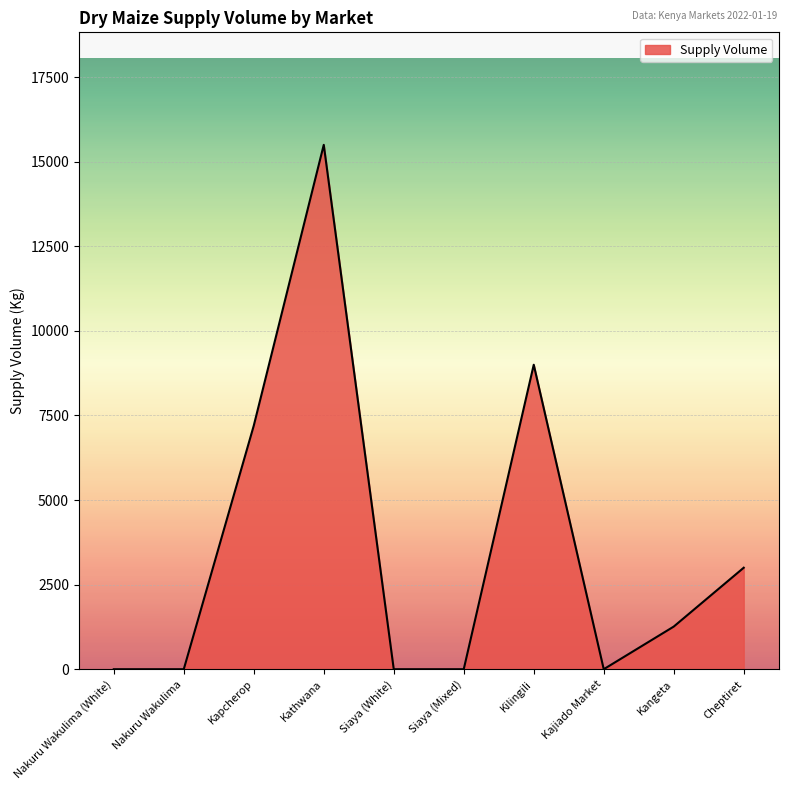

Reading left to right, what are all the values shown in this chart?

0	0	7200	15500	0	0	9000	0	1260	3000